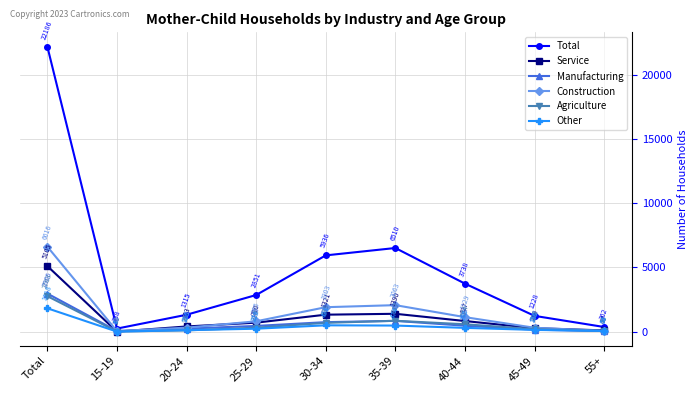

At which category does Construction reach its first local valley?

15-19